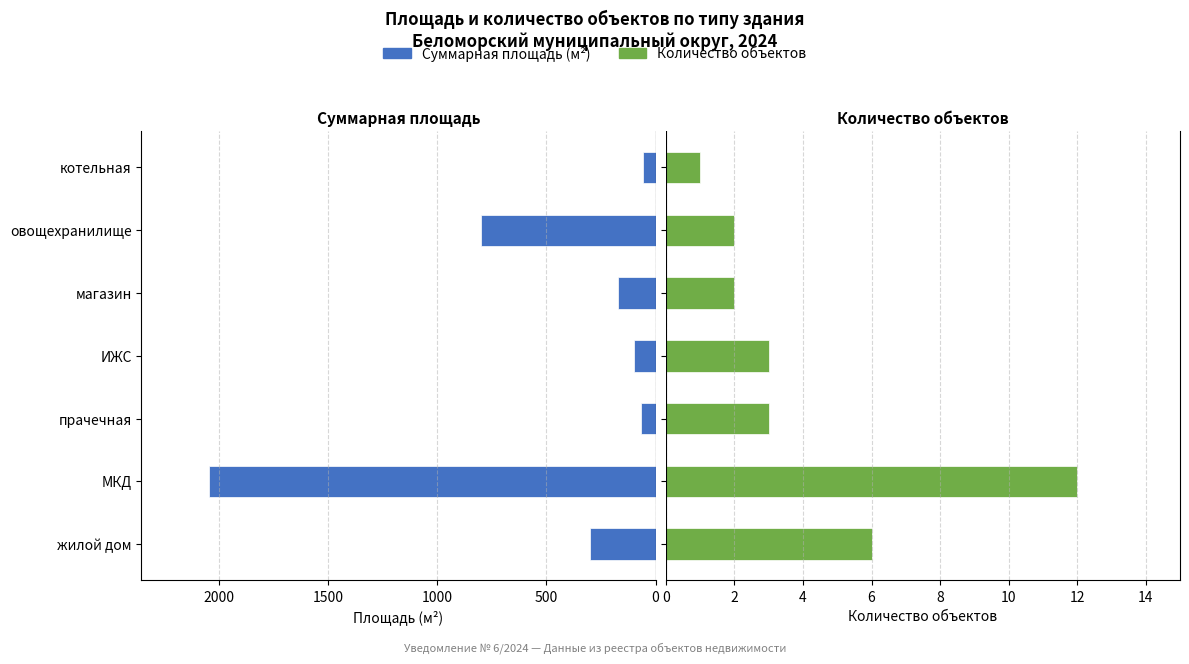

Which series changed the most between МКД and прачечная?

Суммарная площадь (м²)